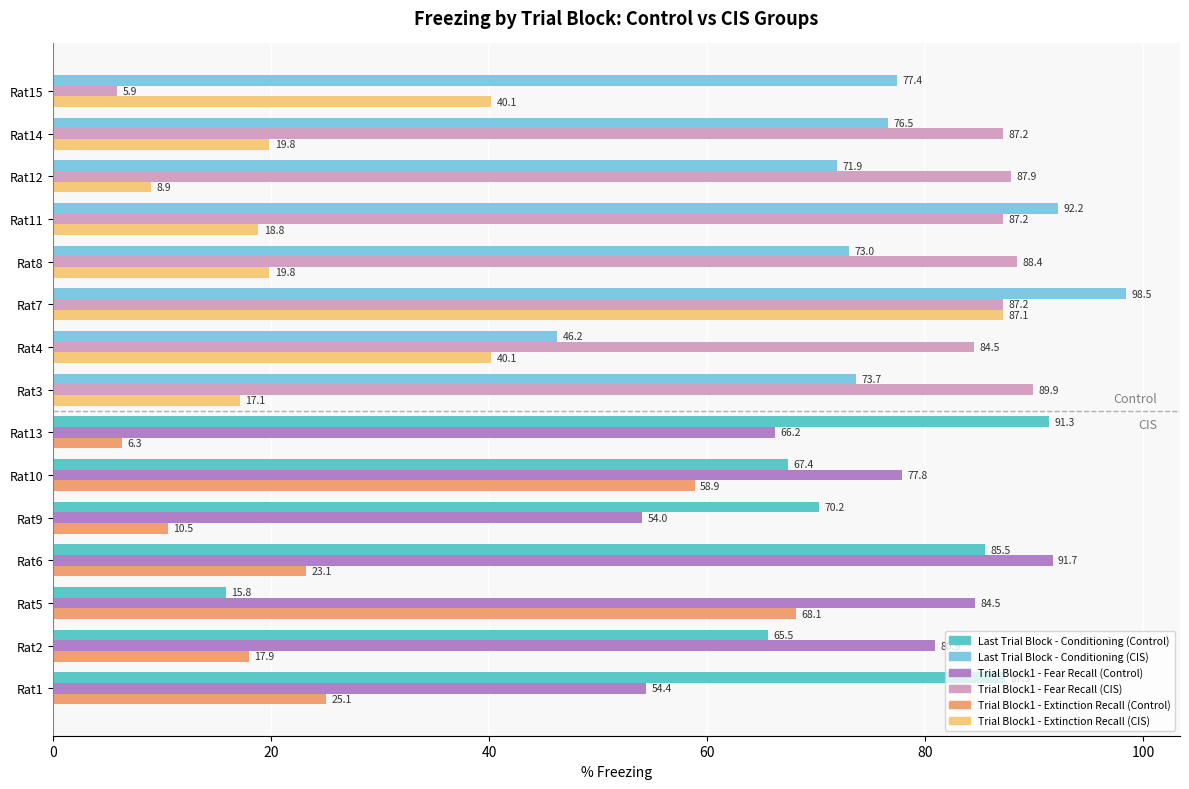

At which category is the sum across all series the highest?

Rat7